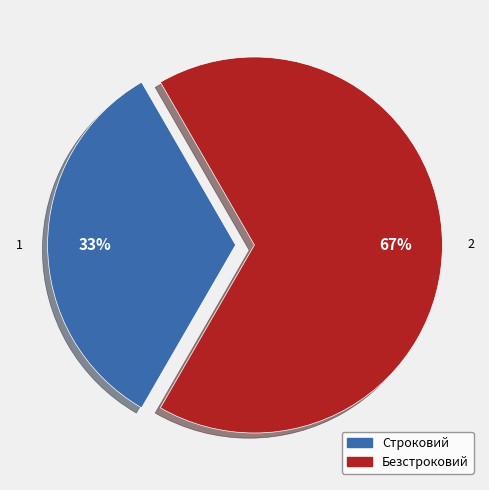

Which slice is the largest?

Безстроковий